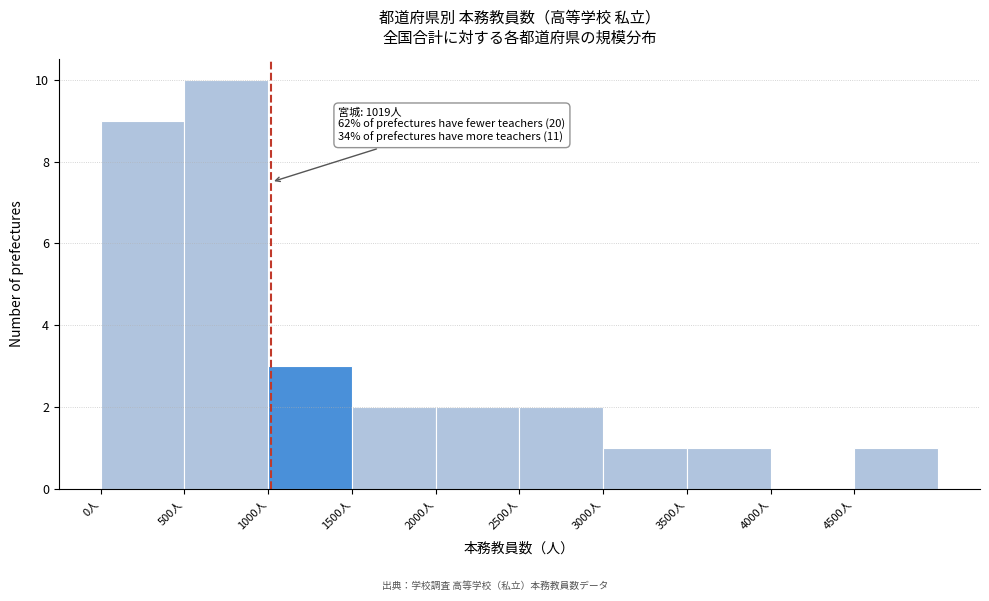

Over which range of the x-axis is the bar tallest?

500 to 1000